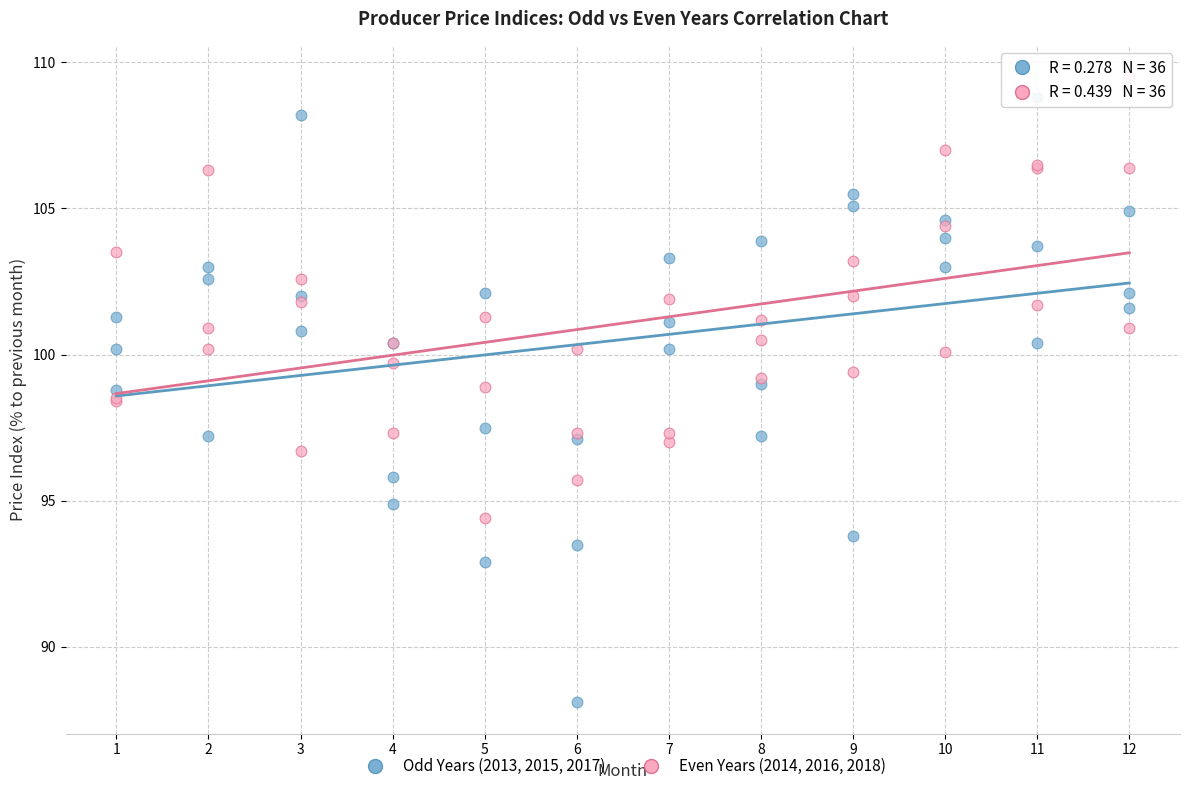

Which series has the largest Y range (max minus min)?

Odd Years (2013, 2015, 2017)